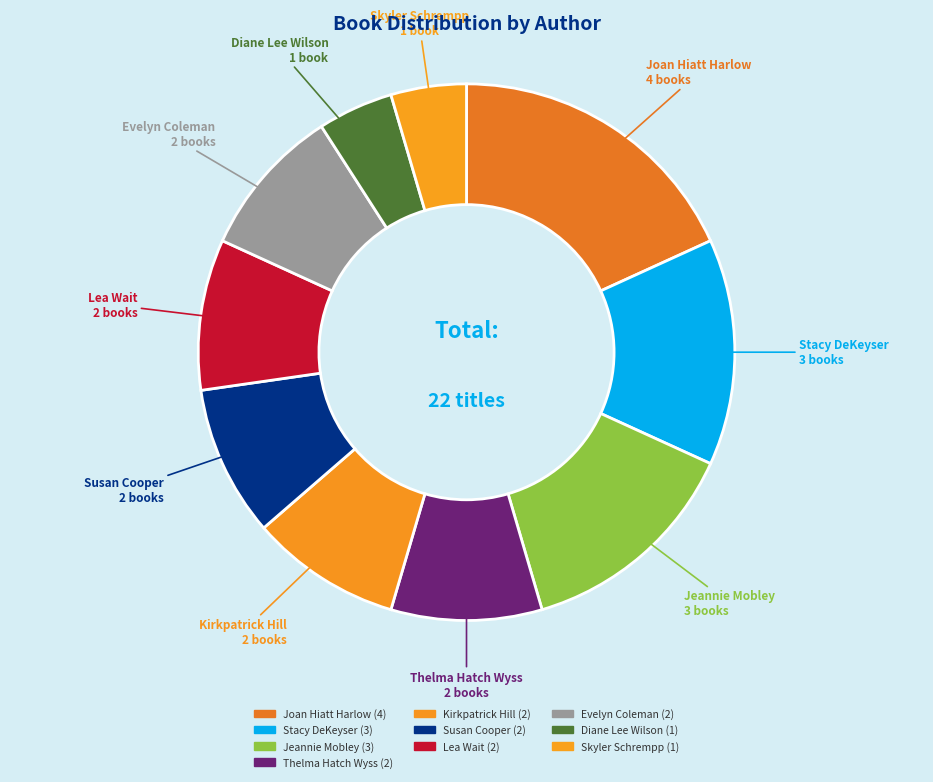

Count the number of slices in the pie.

10